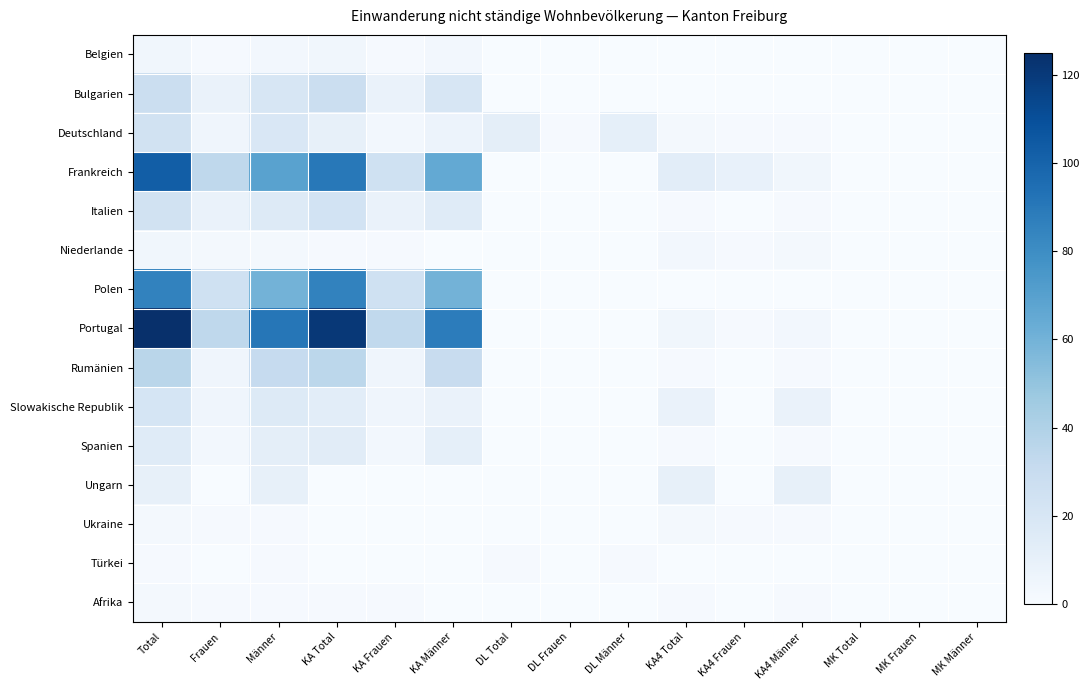

Rank the series by their maximum value, from highest to lowest.

Portugal, Frankreich, Polen, Rumänien, Bulgarien, Deutschland, Italien, Slowakische Republik, Spanien, Ungarn, Belgien, Niederlande, Ukraine, Afrika, Türkei